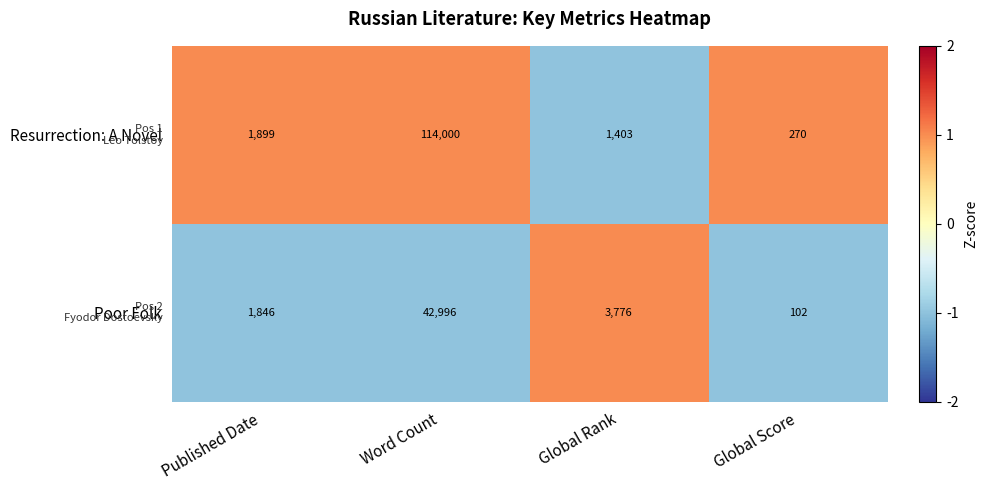

What is the total value across all series at Published Date?

3745